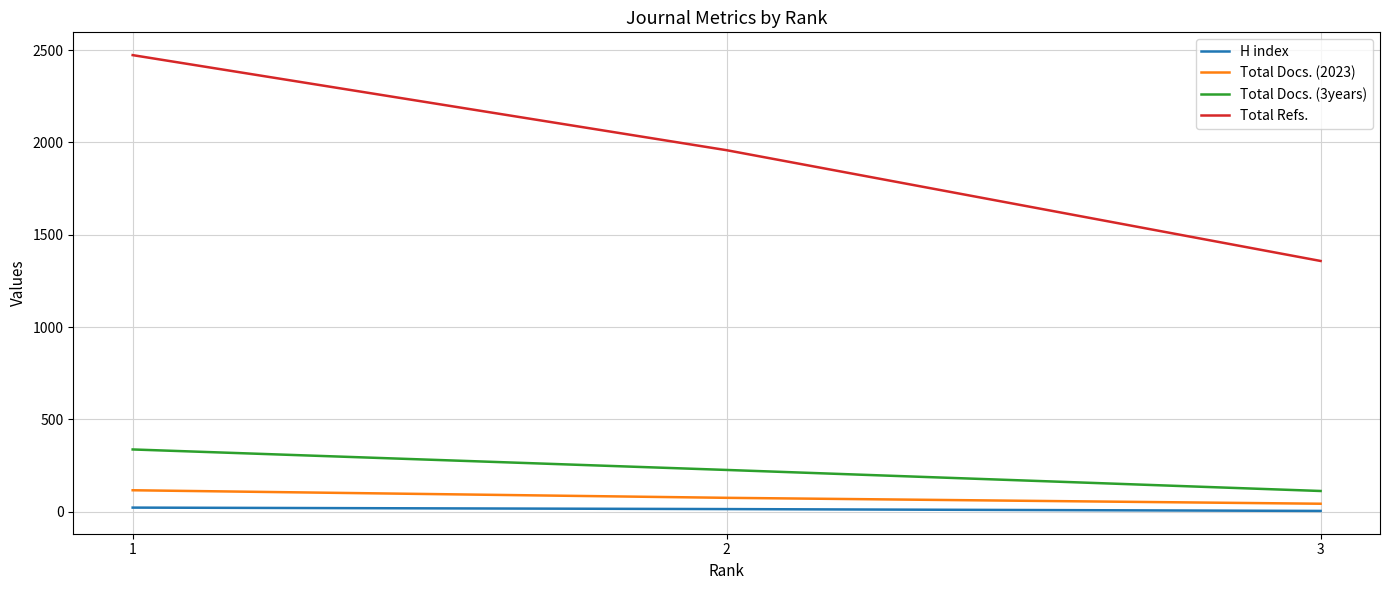

What is the sum of the H index values at 1 and 3?

26